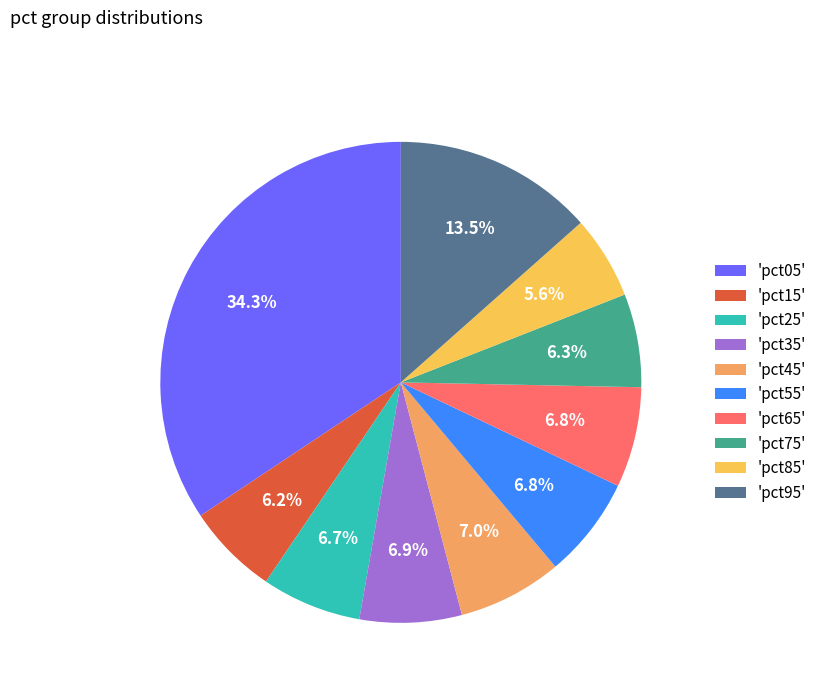

Which has a higher value, 'pct85' or 'pct95'?

'pct95'